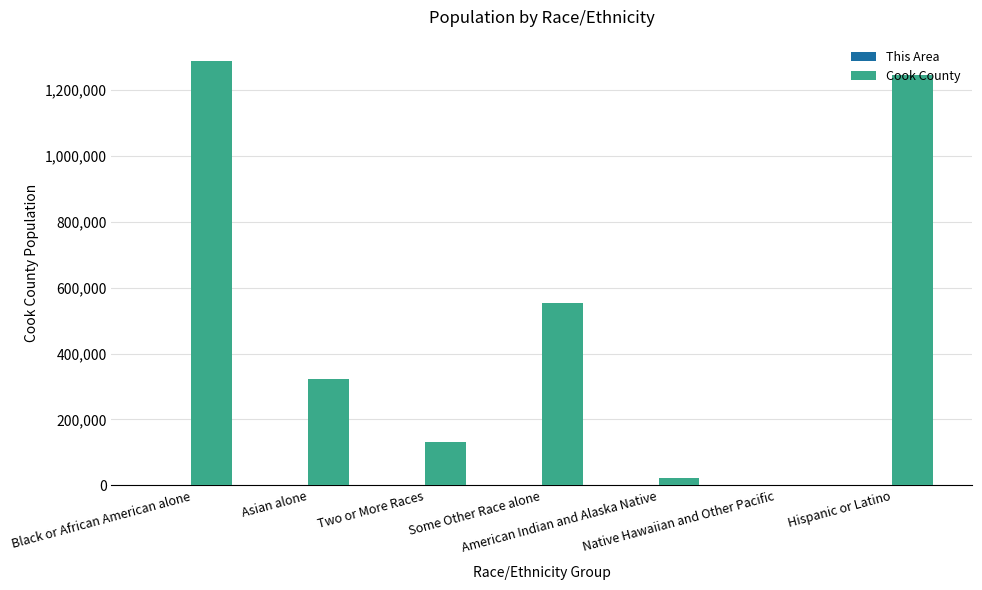

Which series has the largest total across all categories?

Cook County